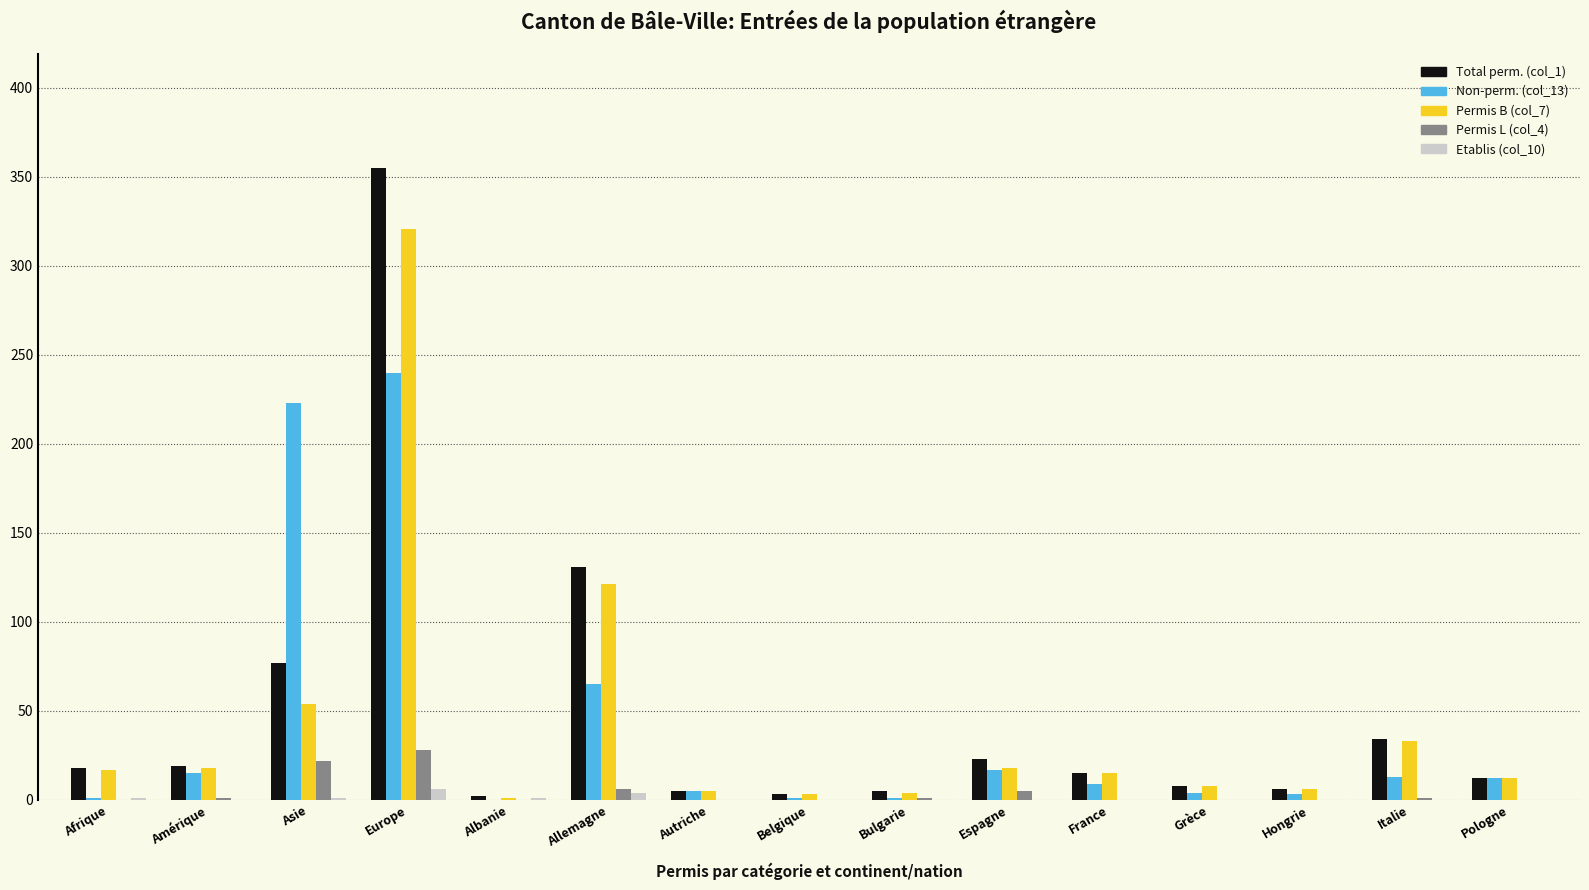

Is the value of Total perm. (col_1) at Autriche greater than the value of Non-perm. (col_13) at Espagne?

No